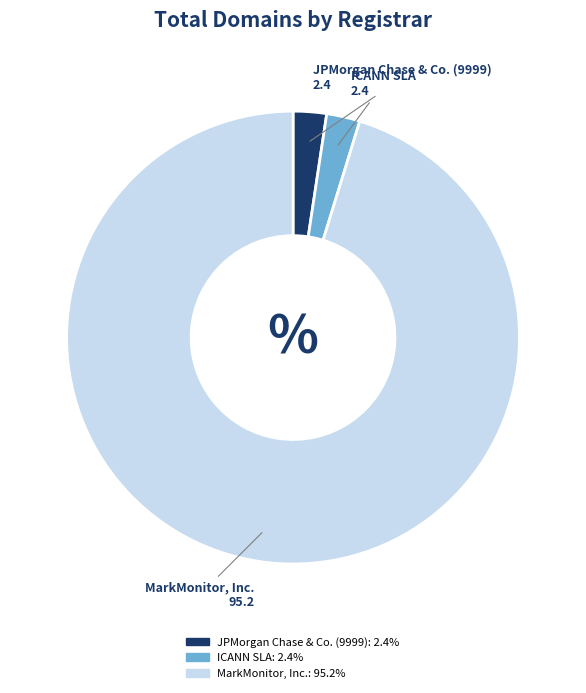

What is the largest slice in the pie chart?

MarkMonitor, Inc.